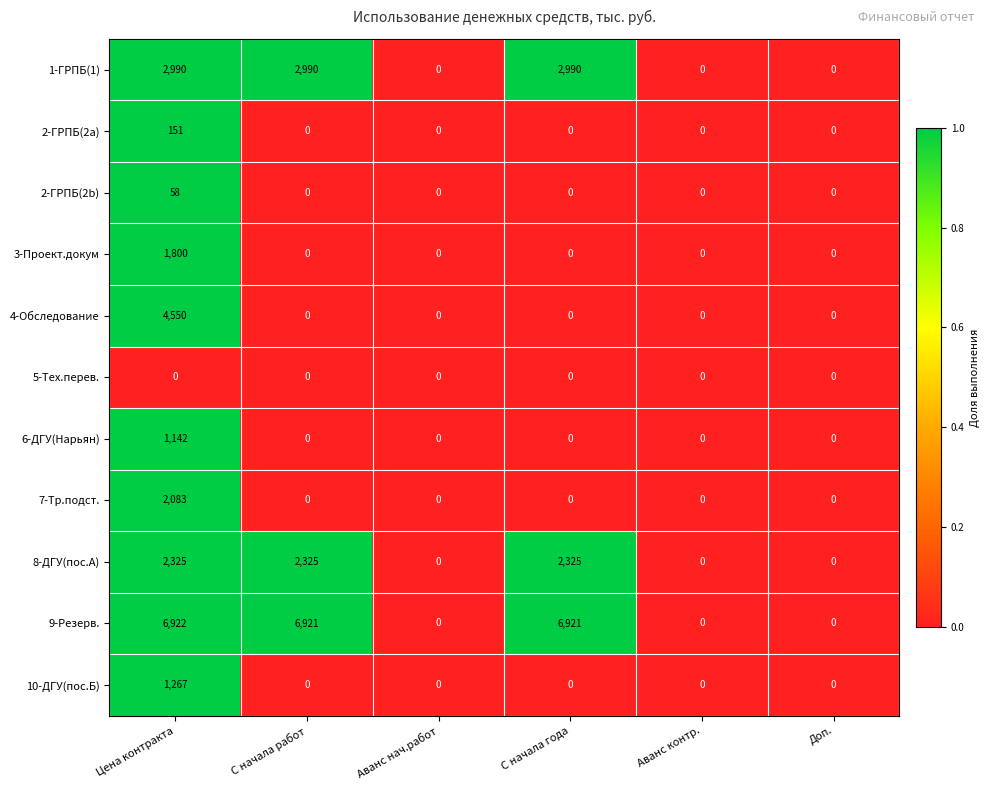

How many 8-ДГУ(пос.А) values are between 0 and 2325?

6